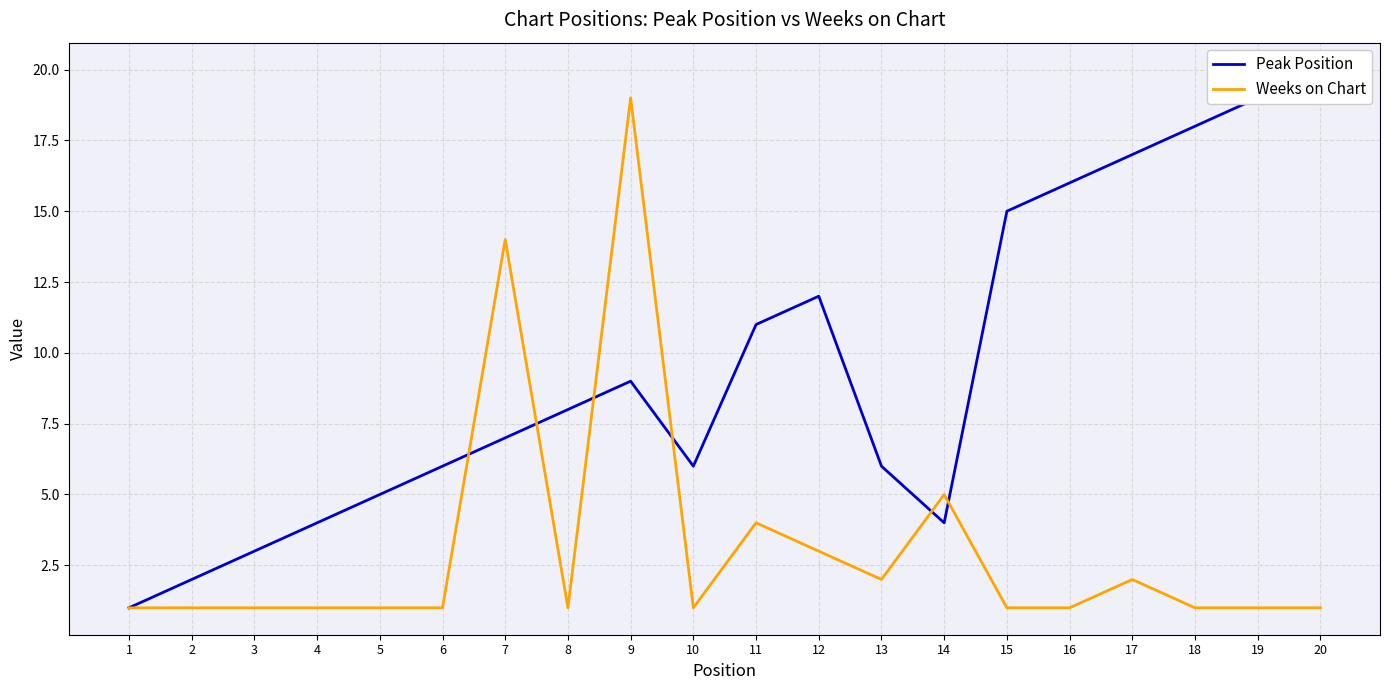

How many data points does each series have?

20